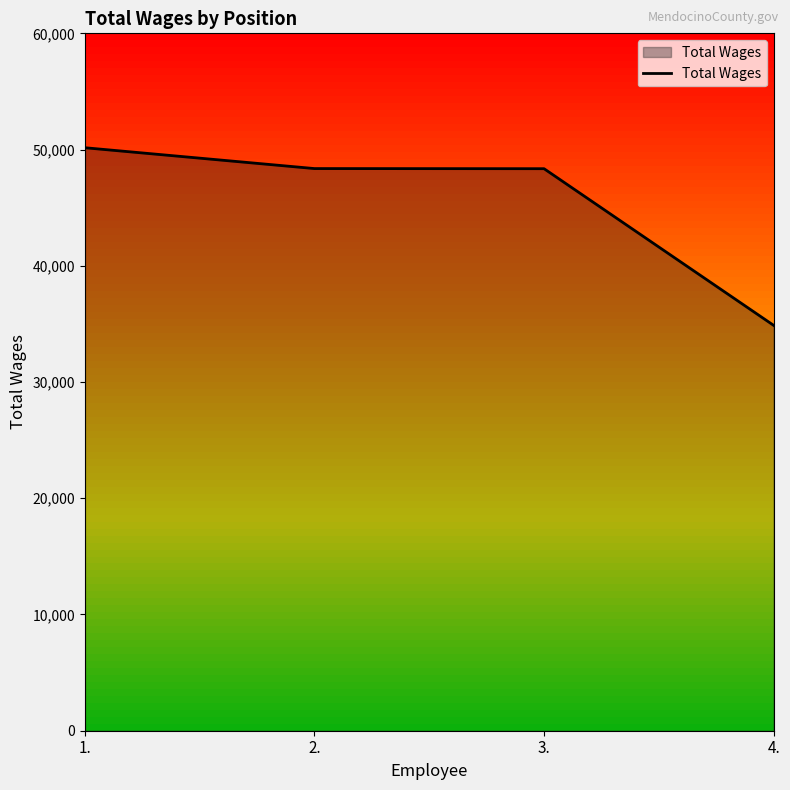

What is the ratio of the value at 3. to the value at 4.?

1.4